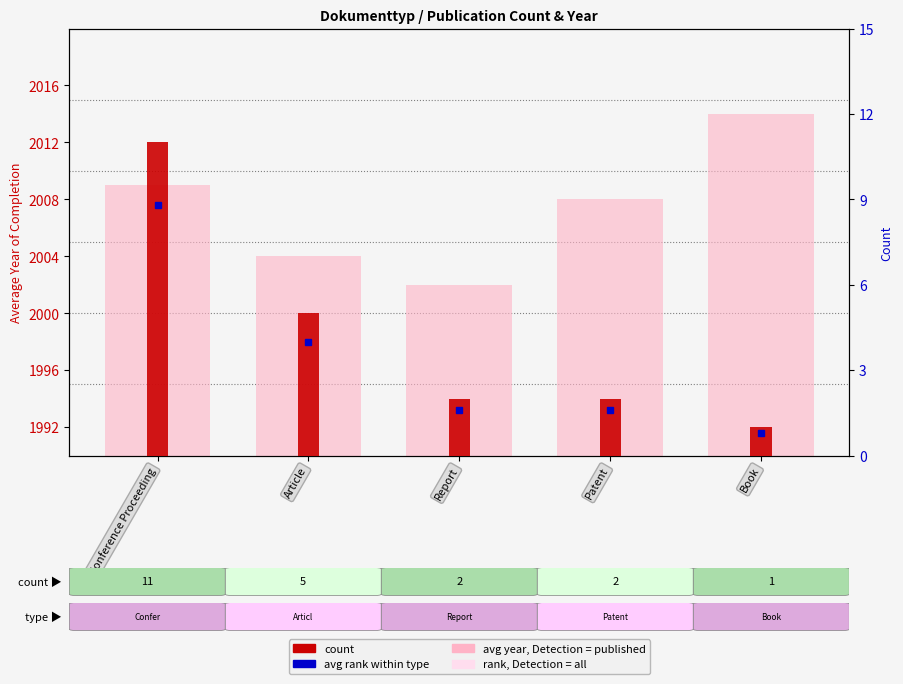

Where is avg year, Dokumenttyp nearest to the value 2008?

Patent